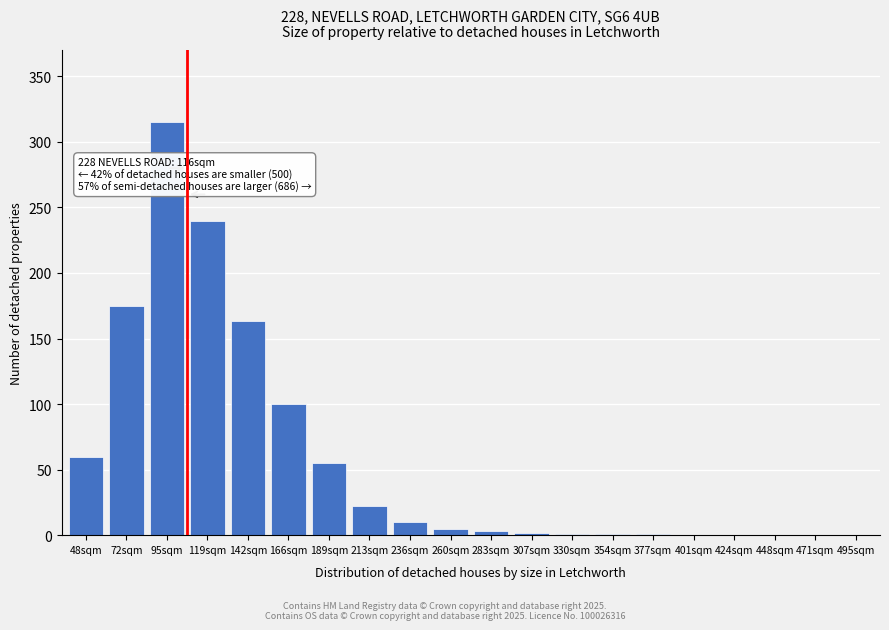

The chart shows a value of 145 at 166sqm. True or false?

False